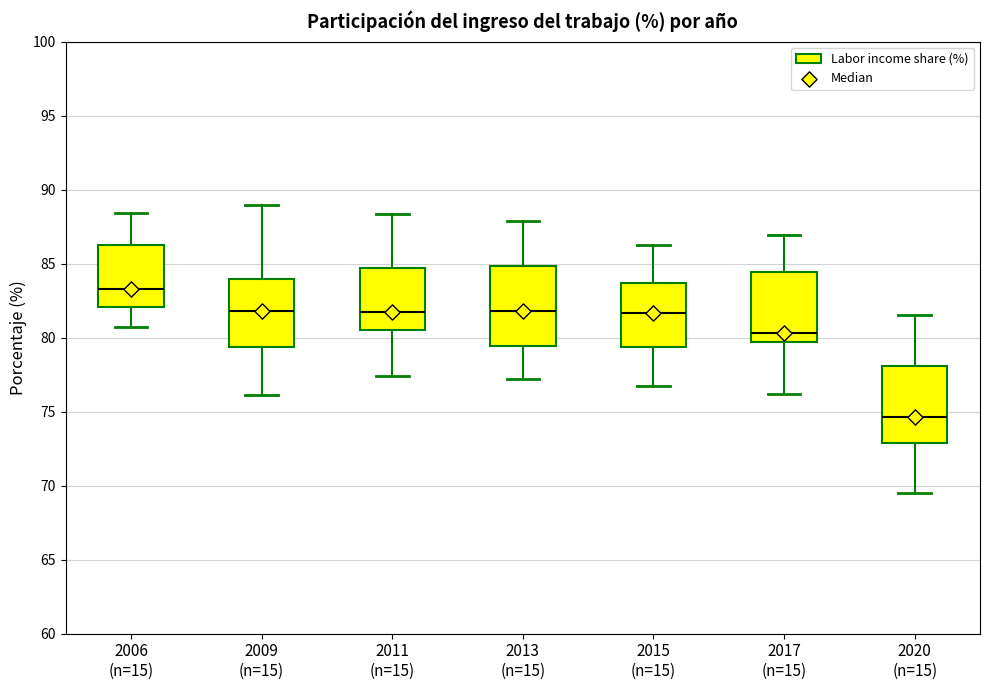

Reading left to right, transcribe this box plot: for each box, give where its median line is, the range the box spans, and where its two whiskers end, as read against the y-axis. The values are not printed on the chart, so give them approximately, as read against the axis.

2006 (n=15): median 83.5, box 82.0 to 86.5, whiskers 80.5 to 88.5
2009 (n=15): median 82.0, box 79.5 to 84.0, whiskers 76.0 to 89.0
2011 (n=15): median 81.5, box 80.5 to 84.5, whiskers 77.5 to 88.5
2013 (n=15): median 82.0, box 79.5 to 85.0, whiskers 77.0 to 88.0
2015 (n=15): median 81.5, box 79.5 to 83.5, whiskers 76.5 to 86.5
2017 (n=15): median 80.5, box 79.5 to 84.5, whiskers 76.0 to 87.0
2020 (n=15): median 74.5, box 73.0 to 78.0, whiskers 69.5 to 81.5